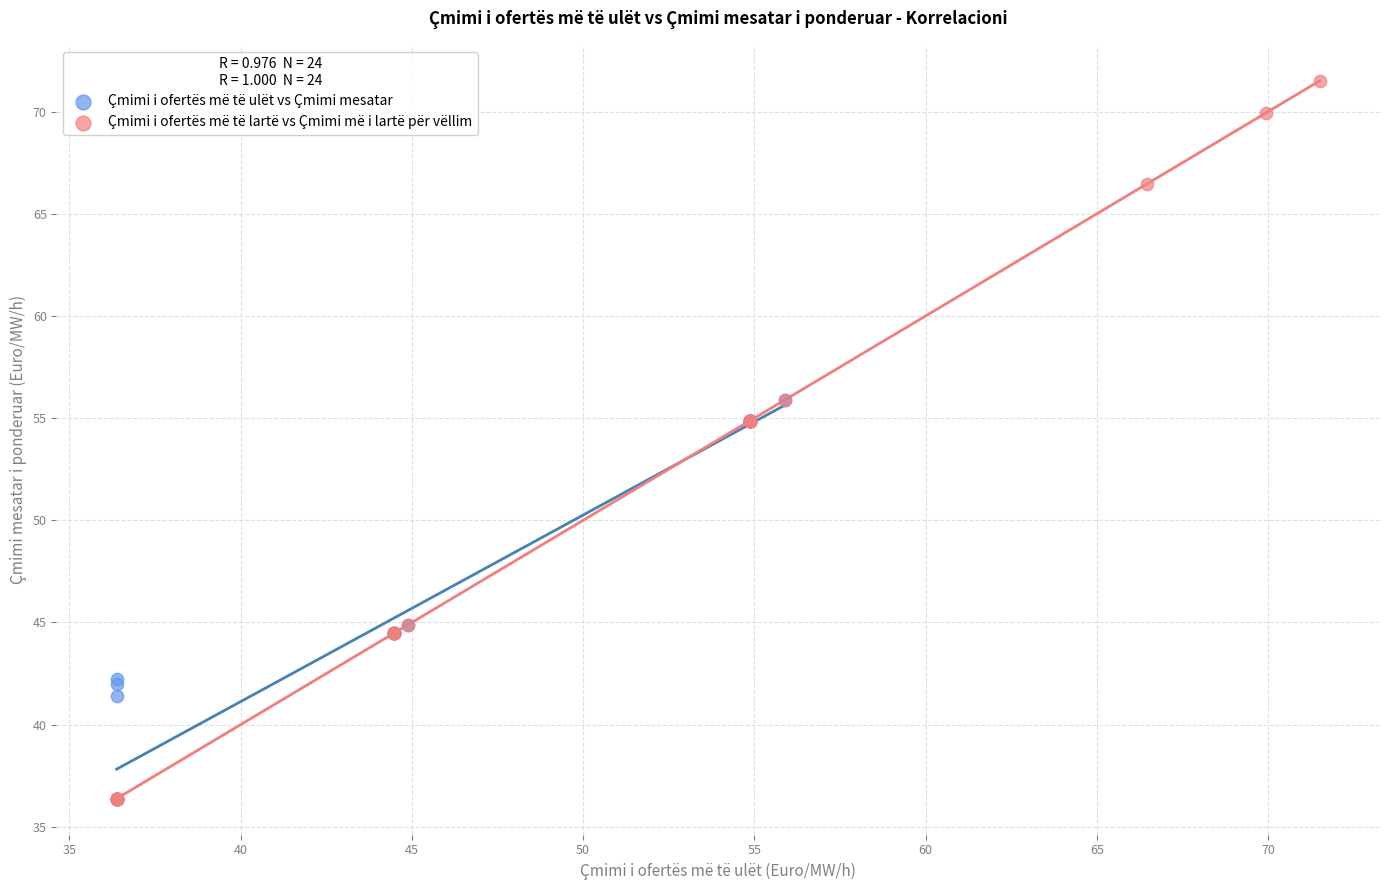

Which series contains the highest Y value?

Çmimi i ofertës më të lartë vs Çmimi më i lartë për vëllim